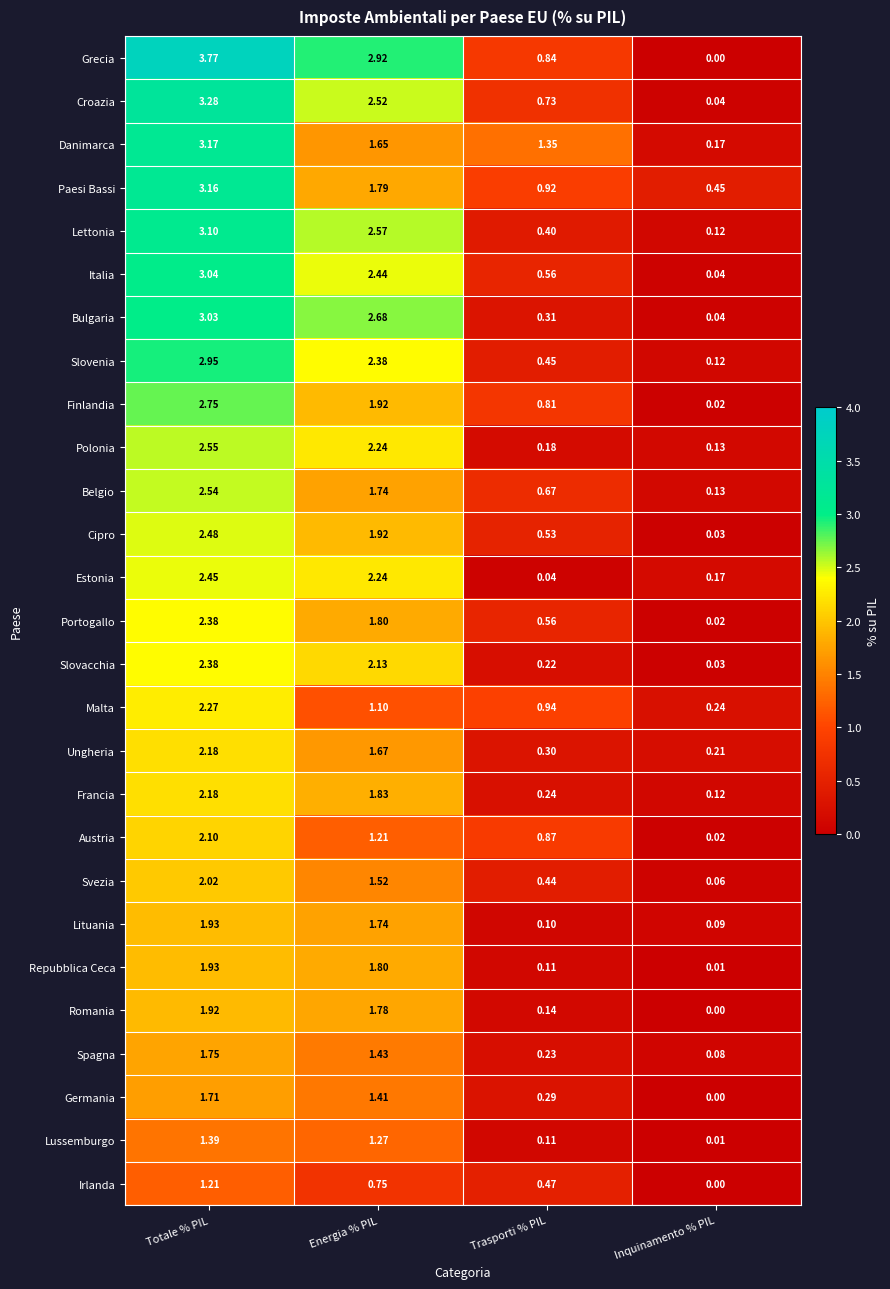

Is the value of Francia at Totale % PIL greater than the value of Belgio at Energia % PIL?

Yes